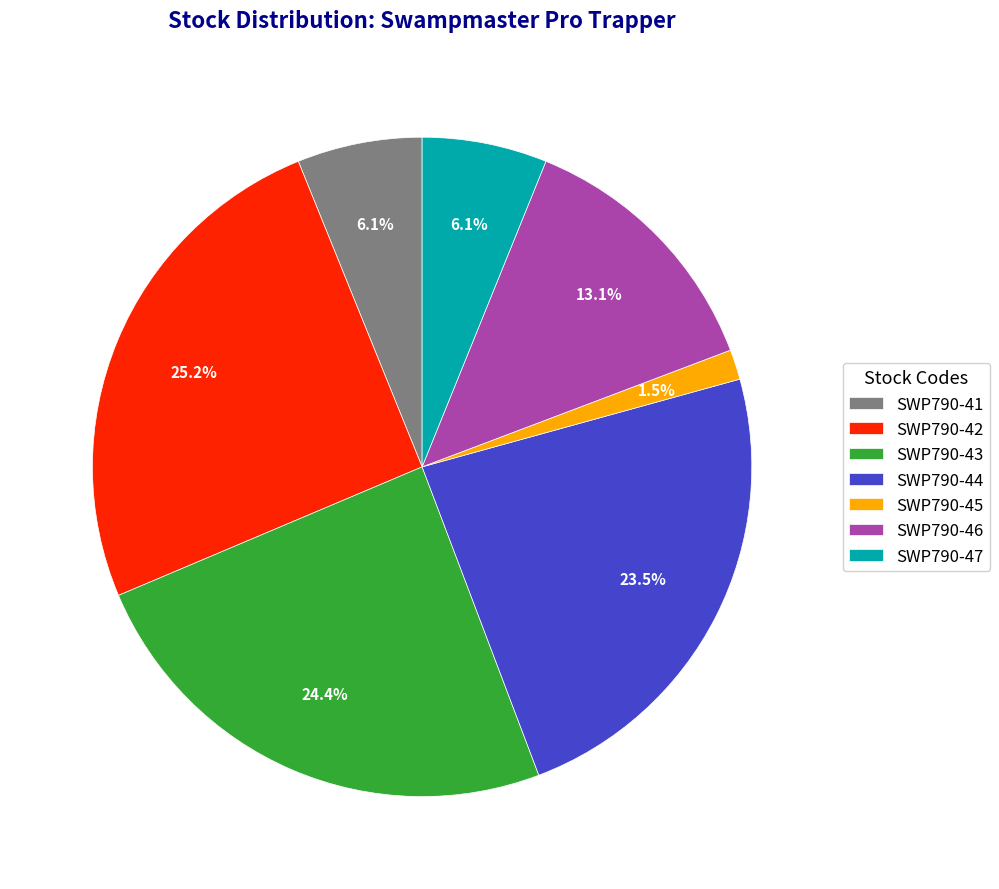

How much of the chart is everything except SWP790-42?

74.8%